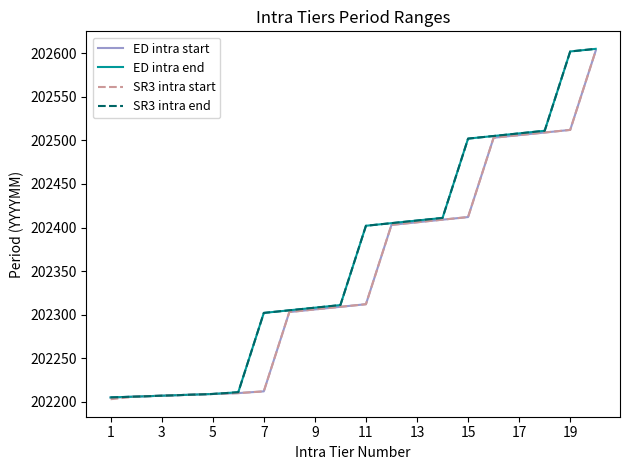

Does the chart display data point markers on the line(s)?

No